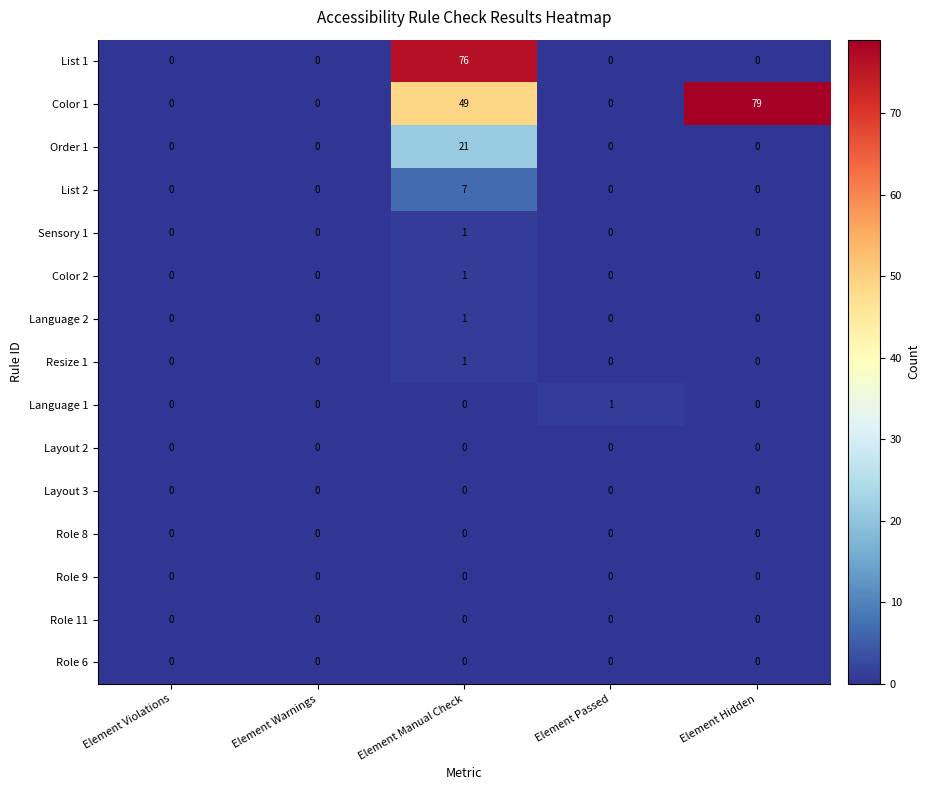

True or false: Resize 1 has a value of 1 at Element Manual Check.

True